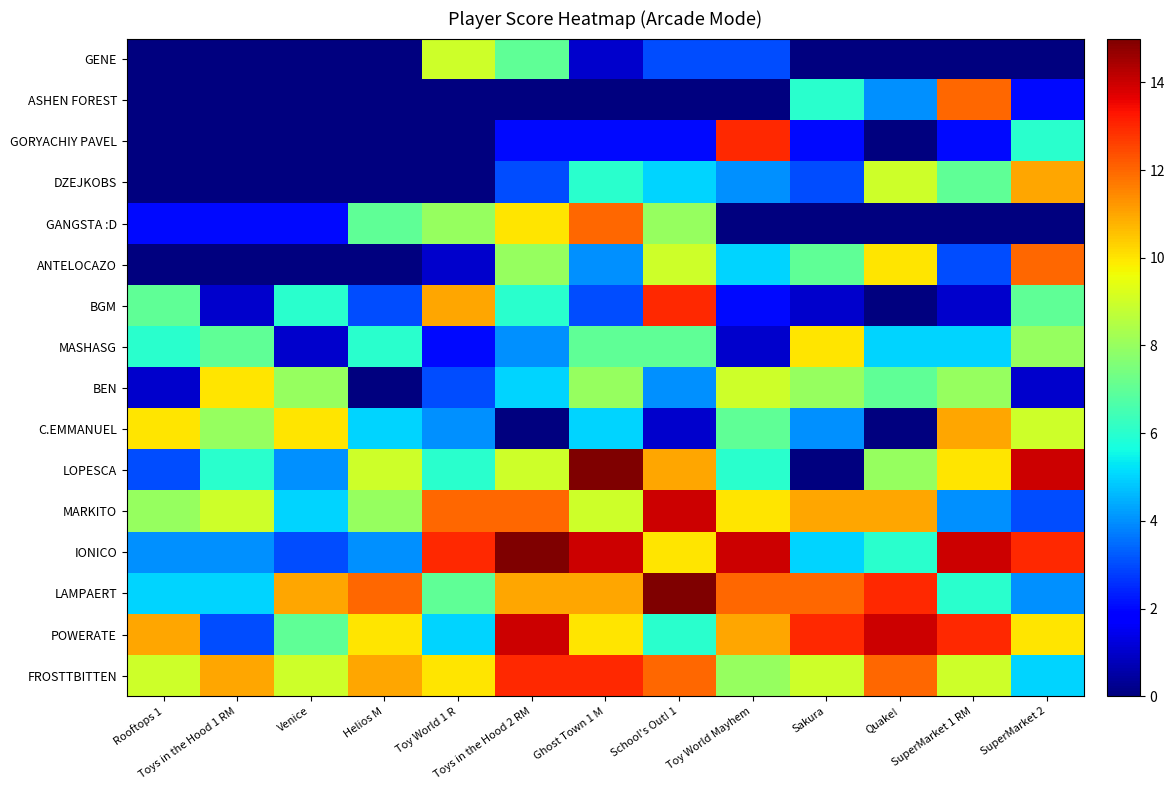

What is the difference between the maximum and minimum values in the BEN series?

10